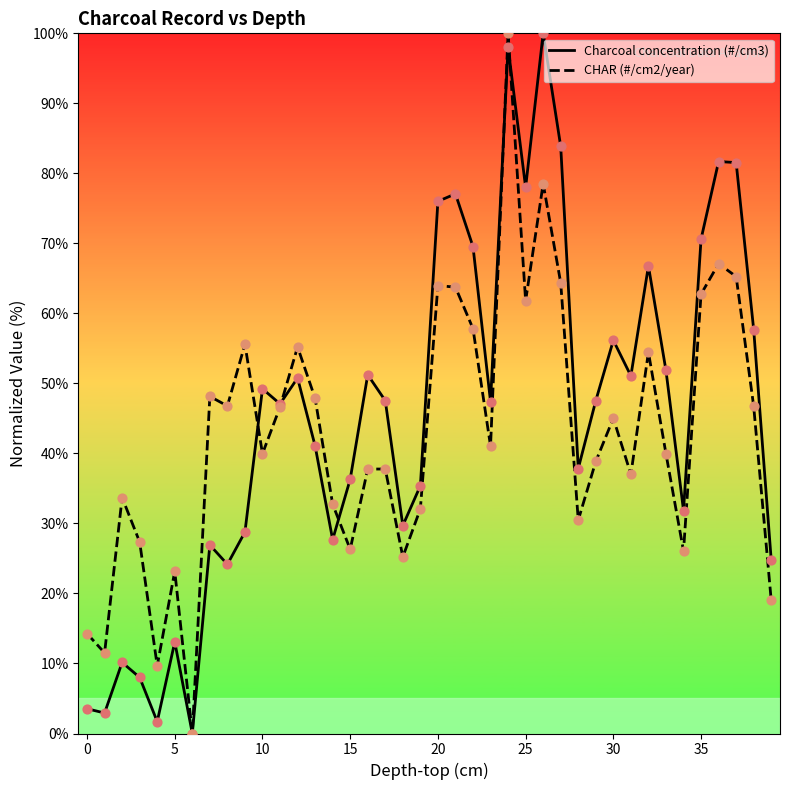

Which series has the largest total across all categories?

Charcoal concentration (#/cm3)